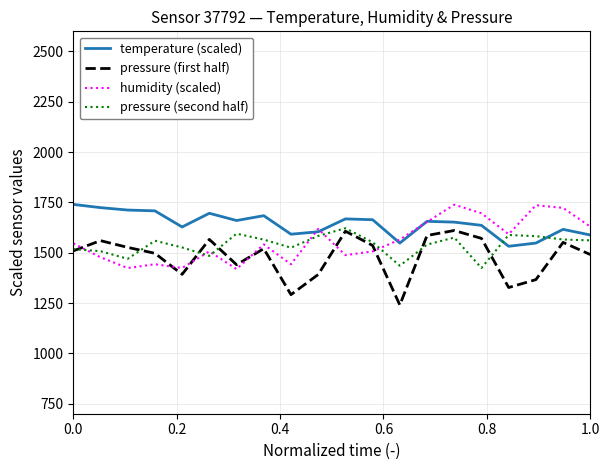

What is the maximum value shown in the chart?

1740.0